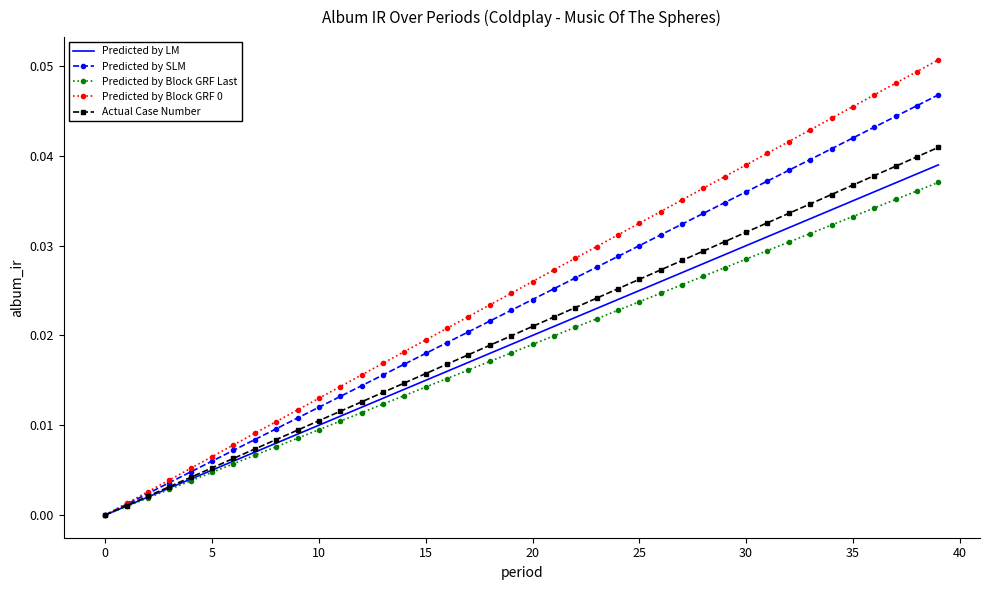

What is the label of the 22nd point from the right?

18